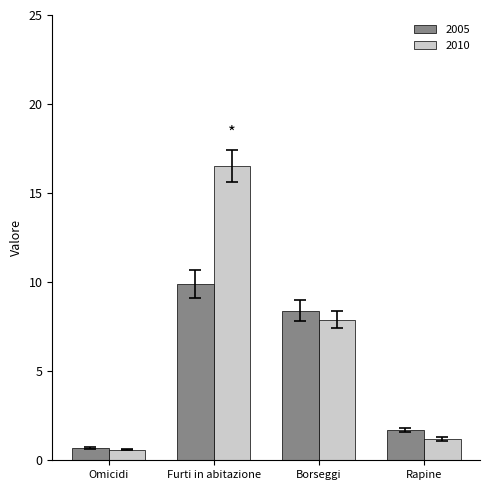

At which category is the sum across all series the highest?

Furti in abitazione